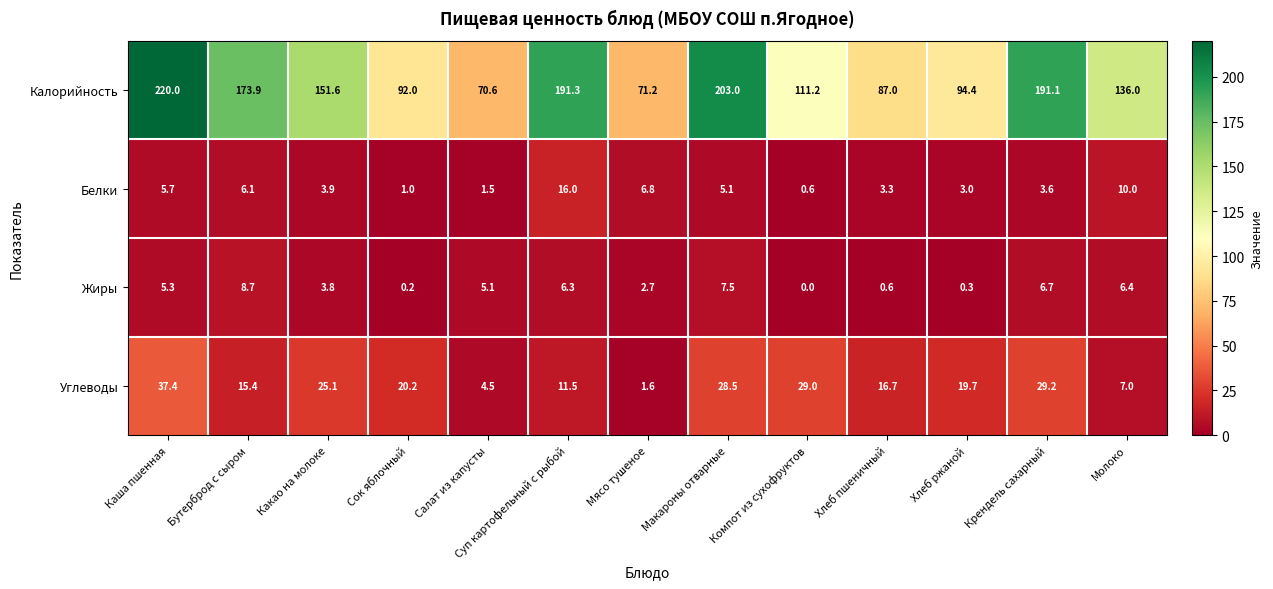

How many positive values does the Жиры series have?

12